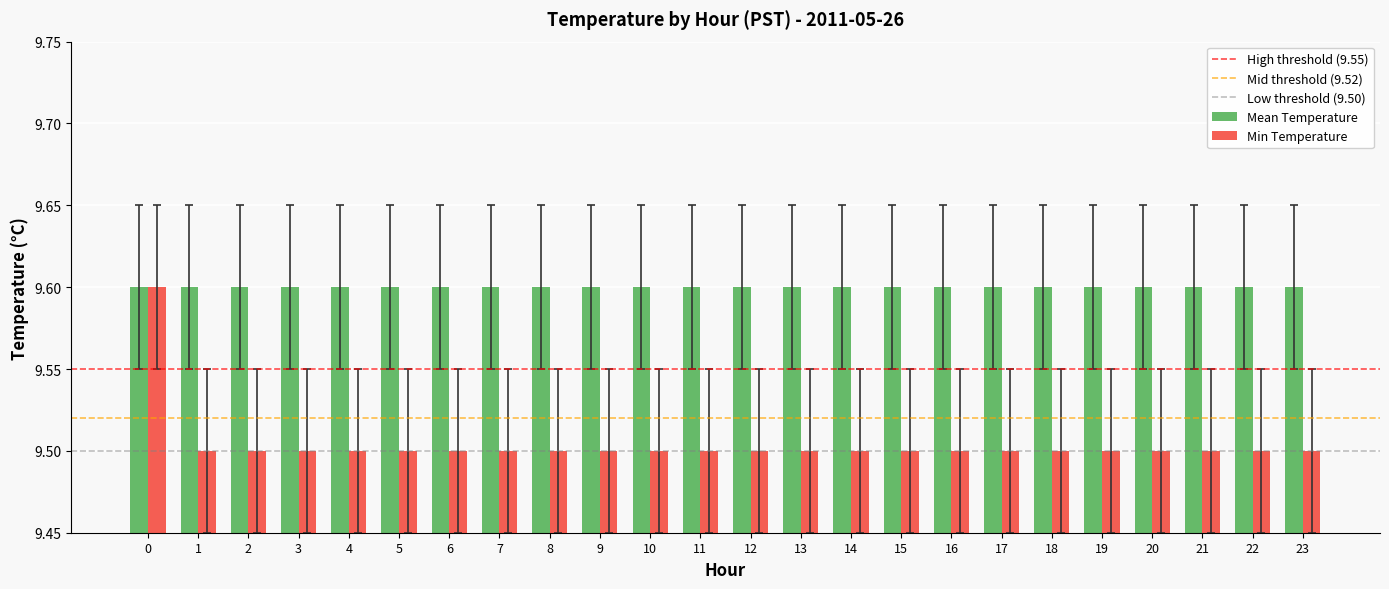

Which series has the widest spread of values?

Min Temperature